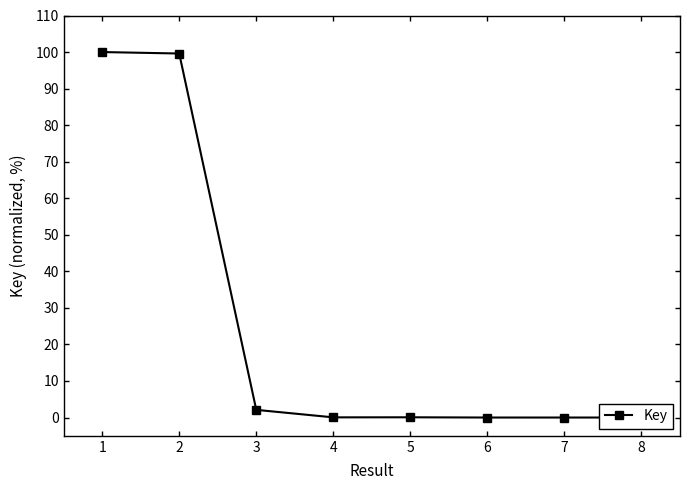

What is the difference between the maximum and minimum values?

100.0